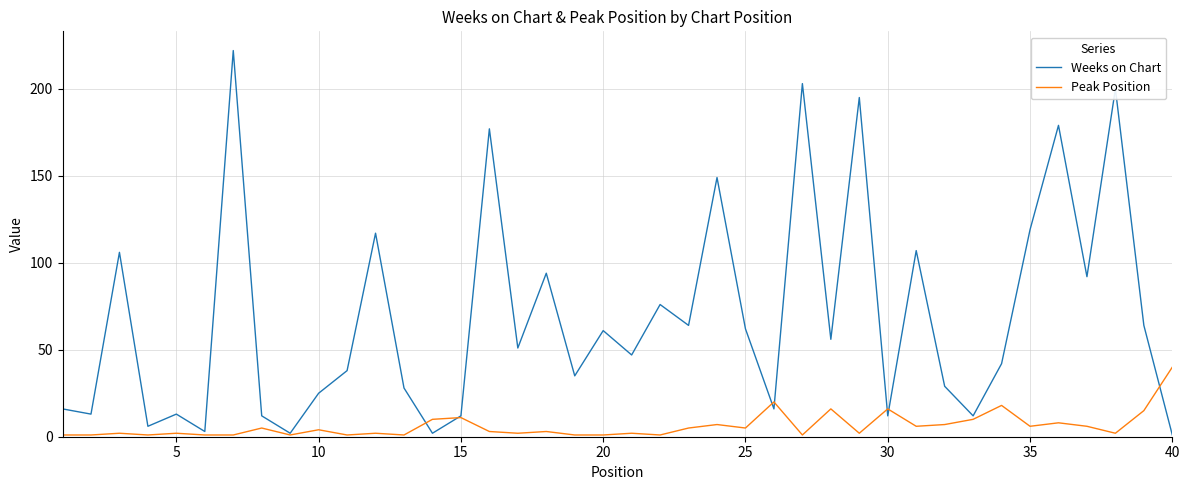

Which series has the largest range (max minus min)?

Weeks on Chart